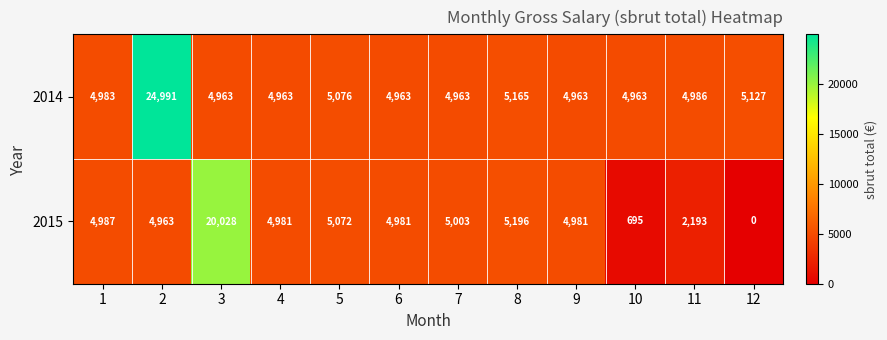

What is the difference between the highest and lowest values at 10?

4268